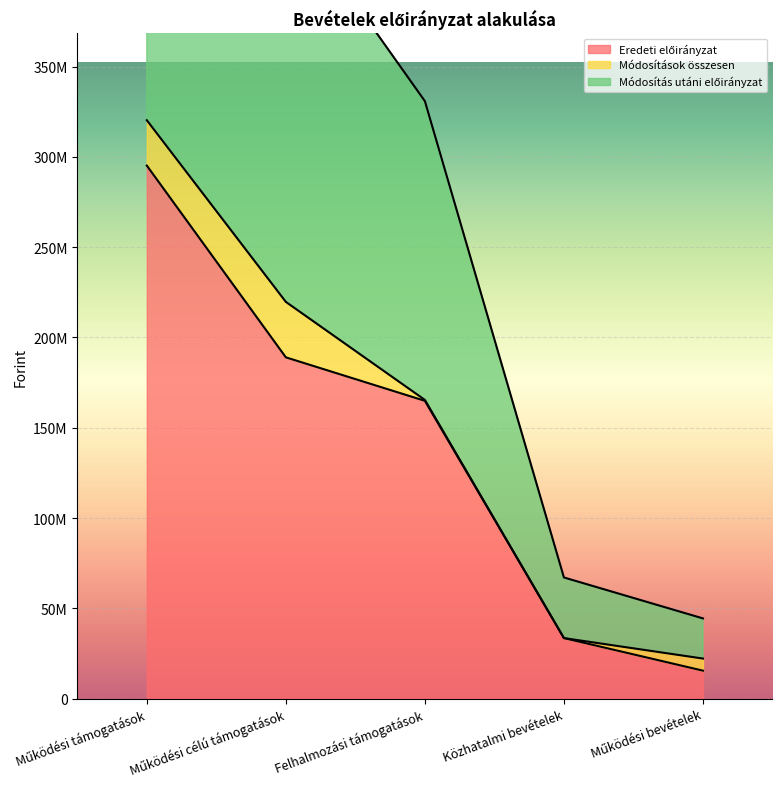

Is the value of Módosítás utáni előirányzat at Közhatalmi bevételek greater than the value of Eredeti előirányzat at Felhalmozási támogatások?

No